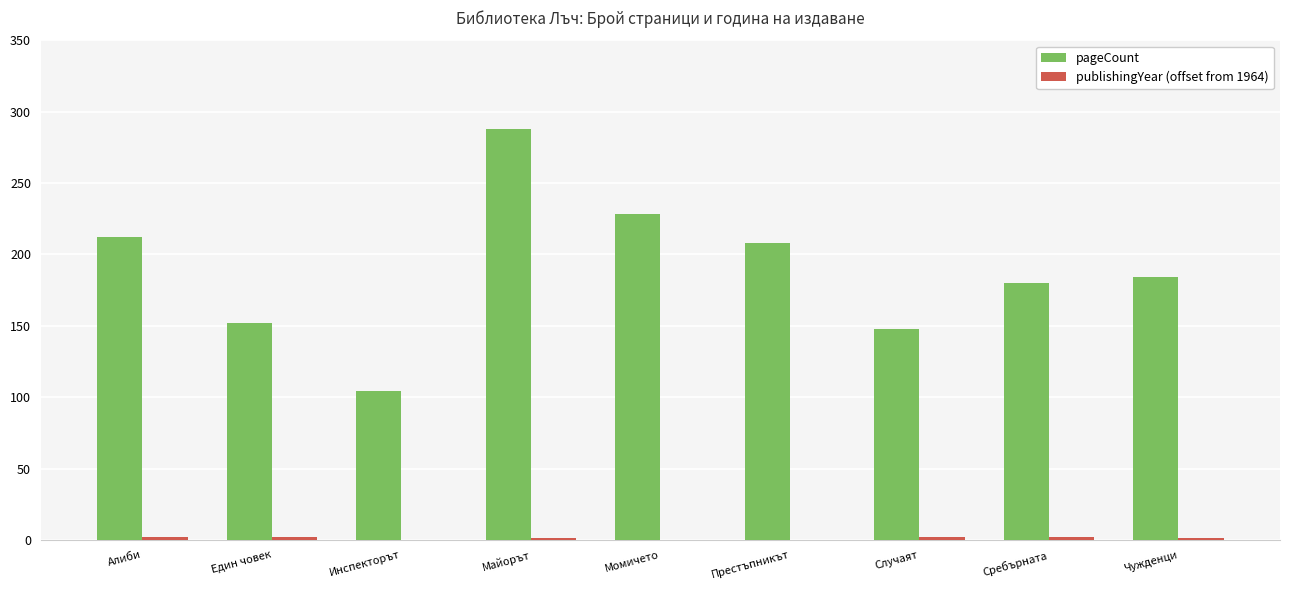

The value of pageCount at Момичето is 380. True or false?

False